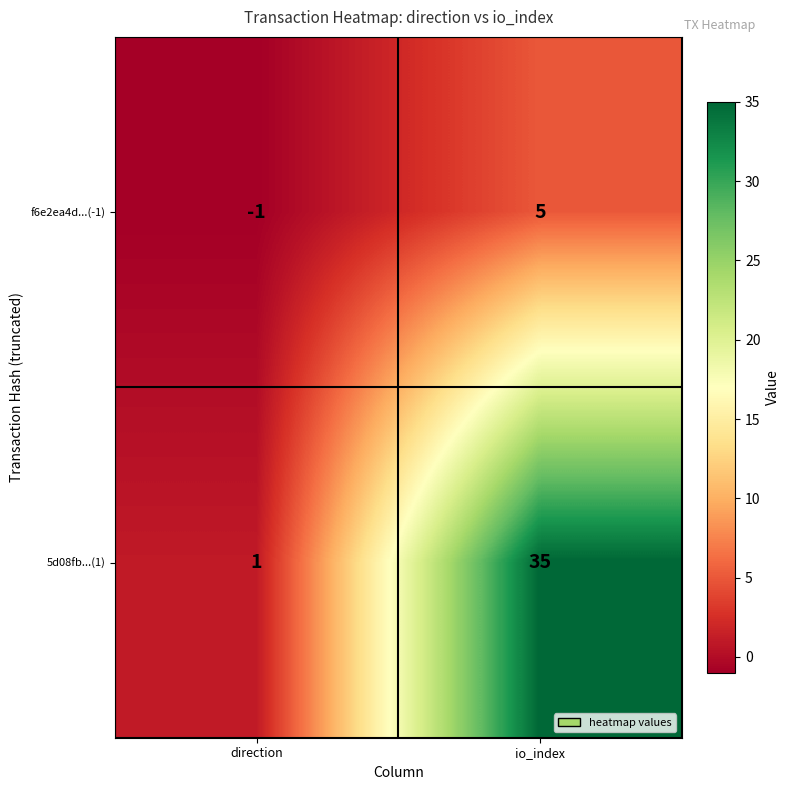

Which series has the largest range (max minus min)?

5d08fb...(1)